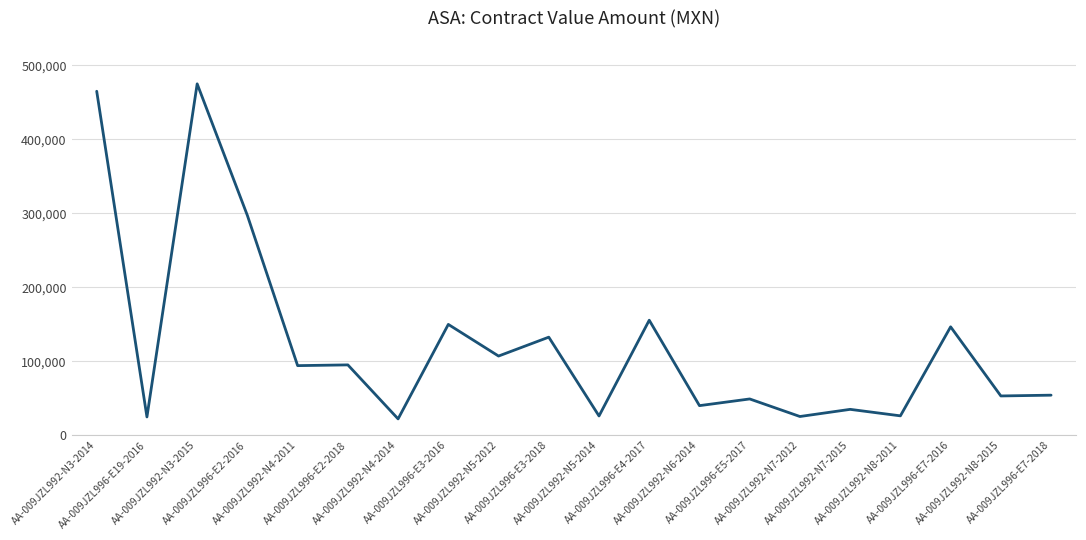

What is the maximum value shown in the chart?

475000.0